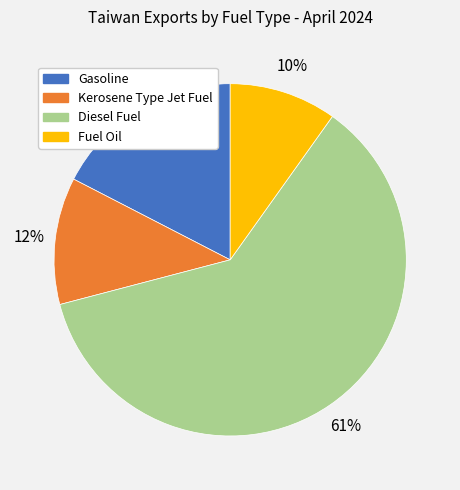

Is it true that Gasoline is 31% of the pie?

False